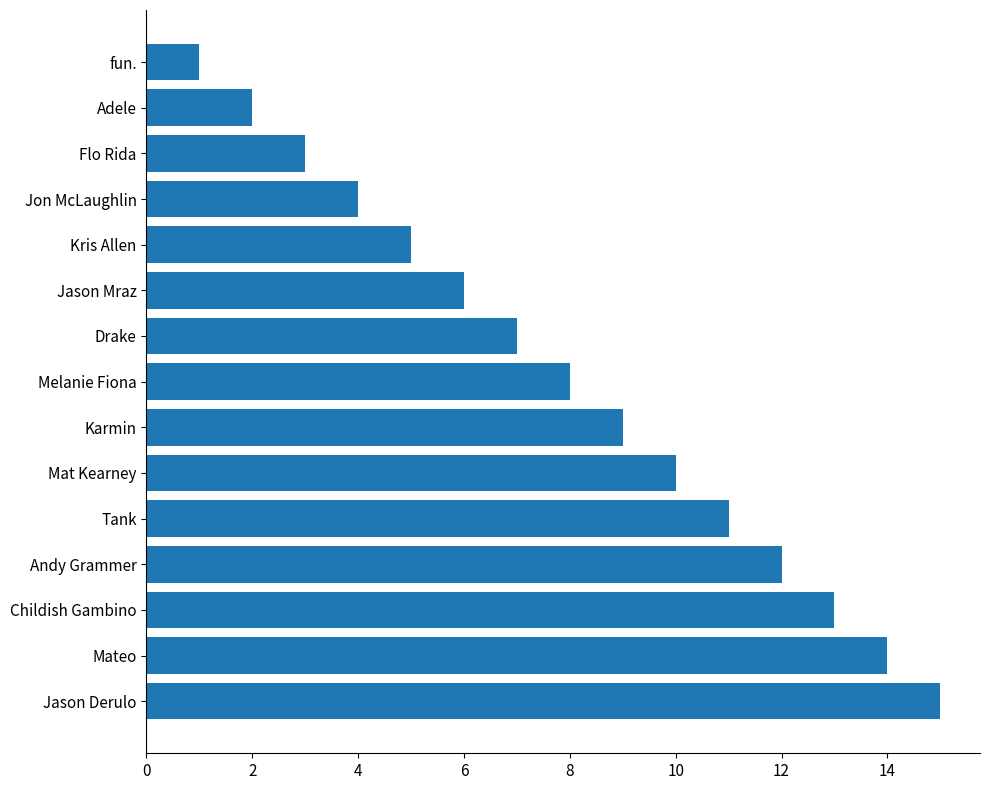

The chart shows a value of 25 at Jason Derulo. True or false?

False